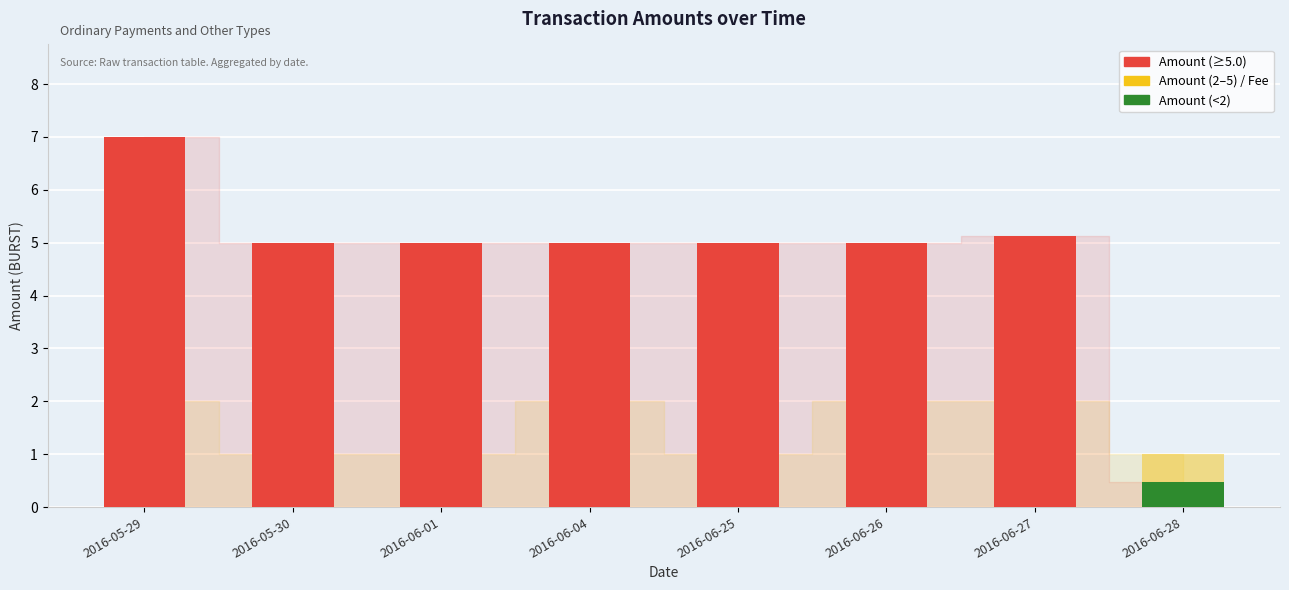

What is the difference between the second highest and second lowest values in the Amount series?

0.1